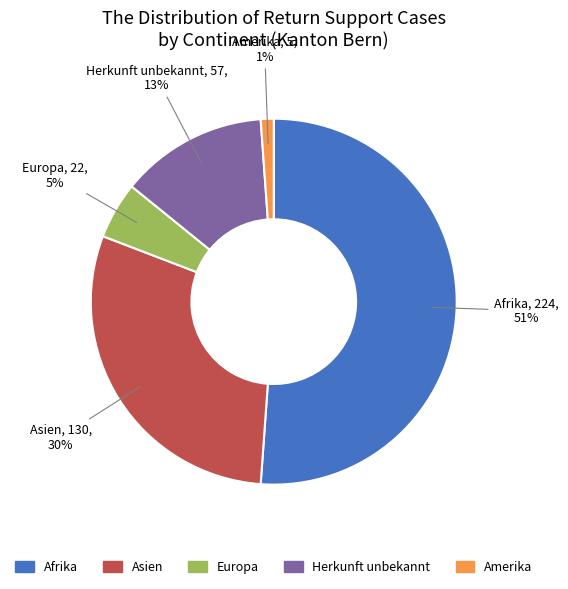

Combined, do Asien and Amerika account for over 50%?

No